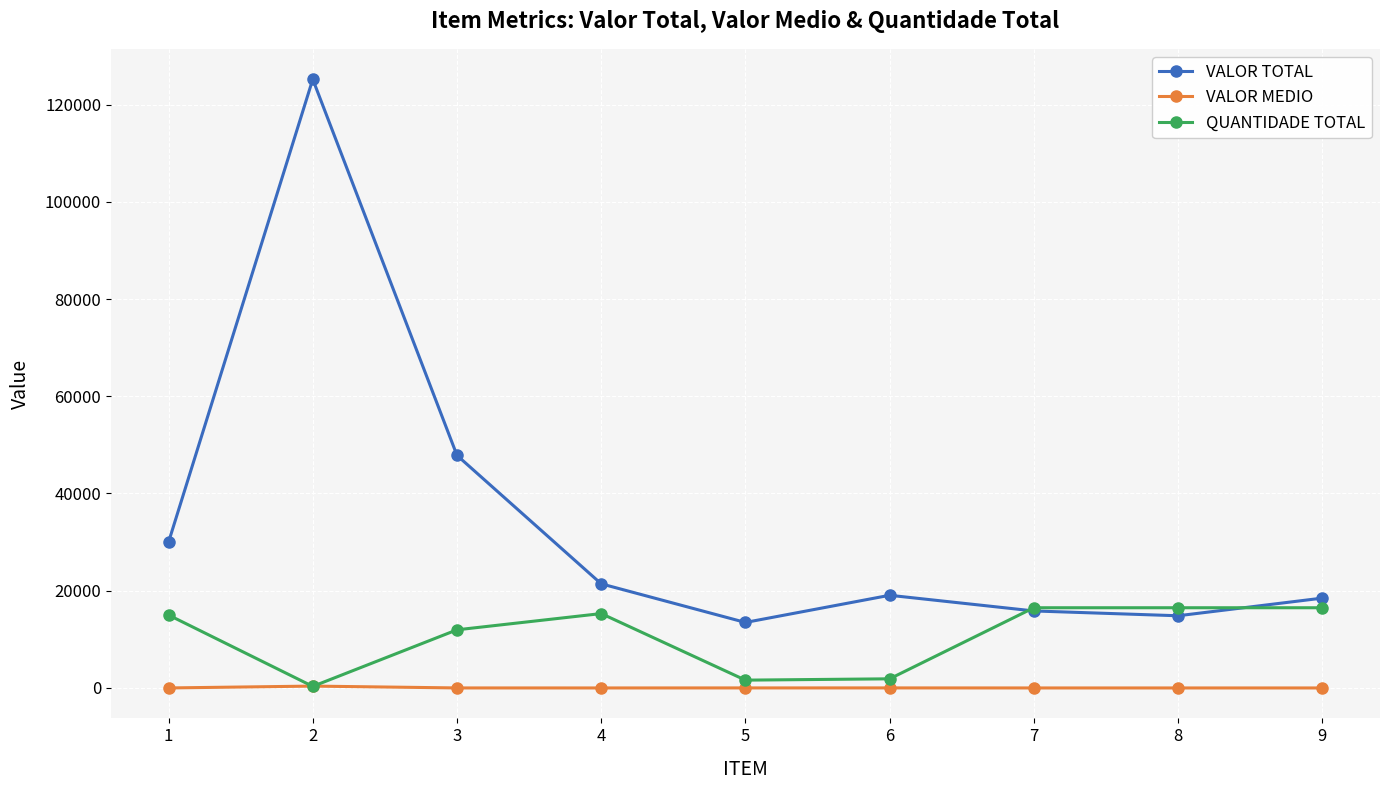

What value does the QUANTIDADE TOTAL series have at 1?

15000.0